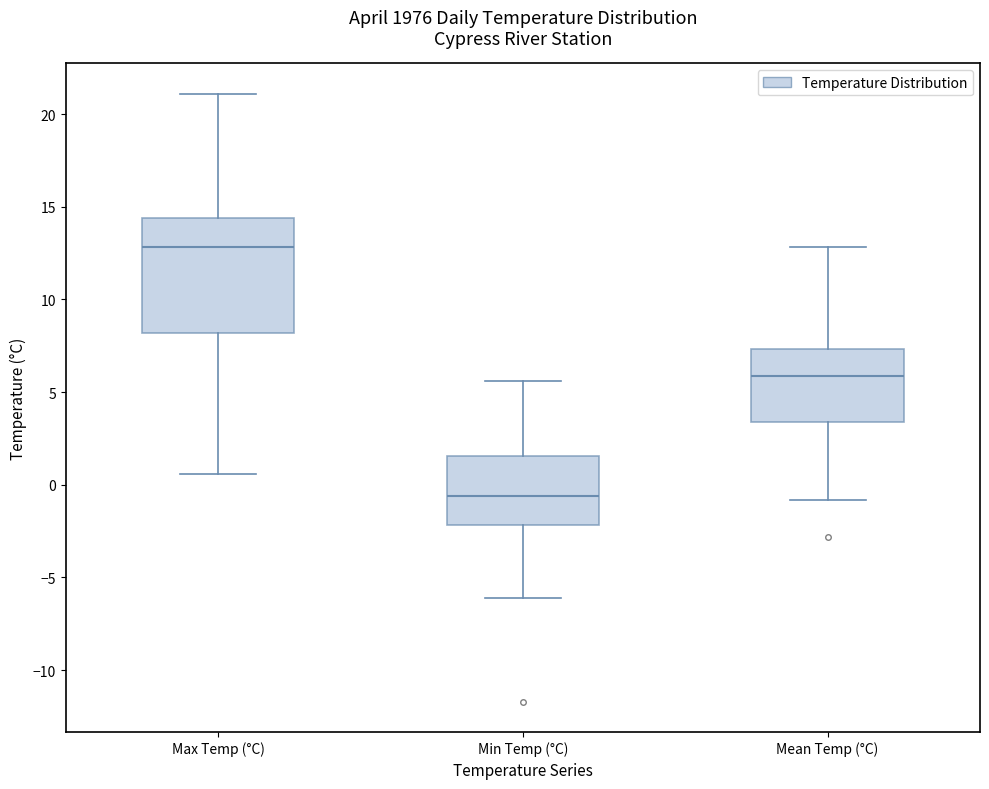

Which box has the lowest median line?

Min Temp (°C)